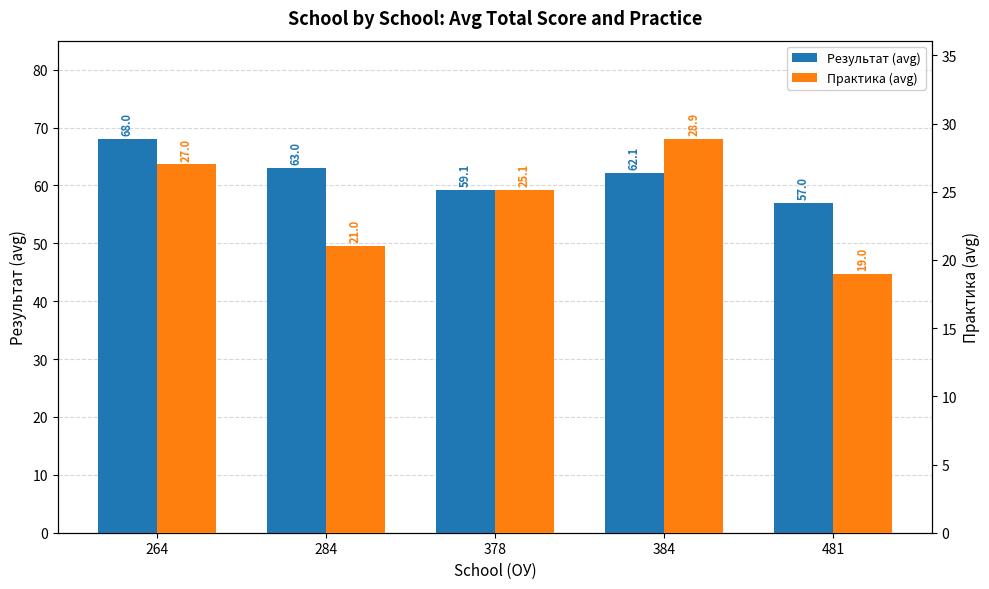

What is the difference between the second highest and second lowest values in the Практика (avg) series?

6.0